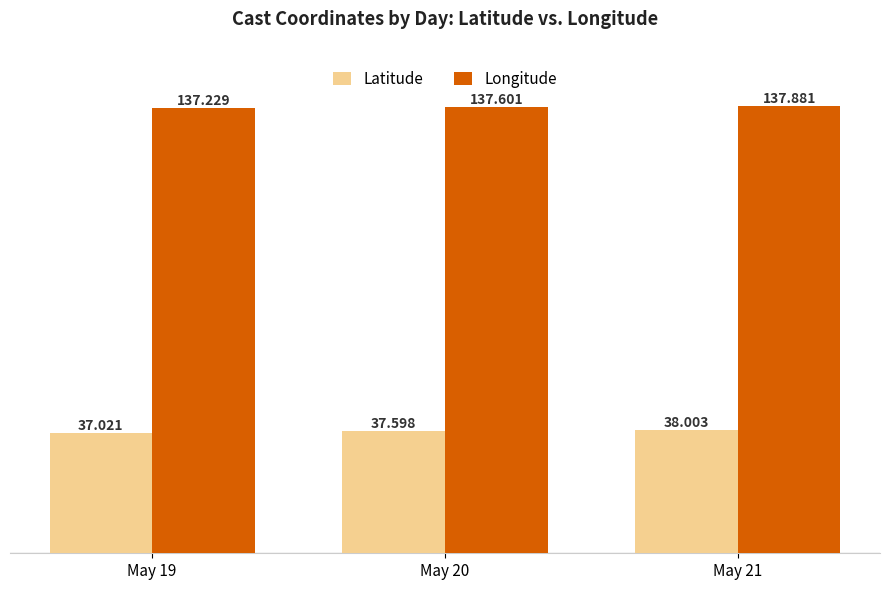

What is the value of the Longitude bar at the 2nd from the left?

137.6